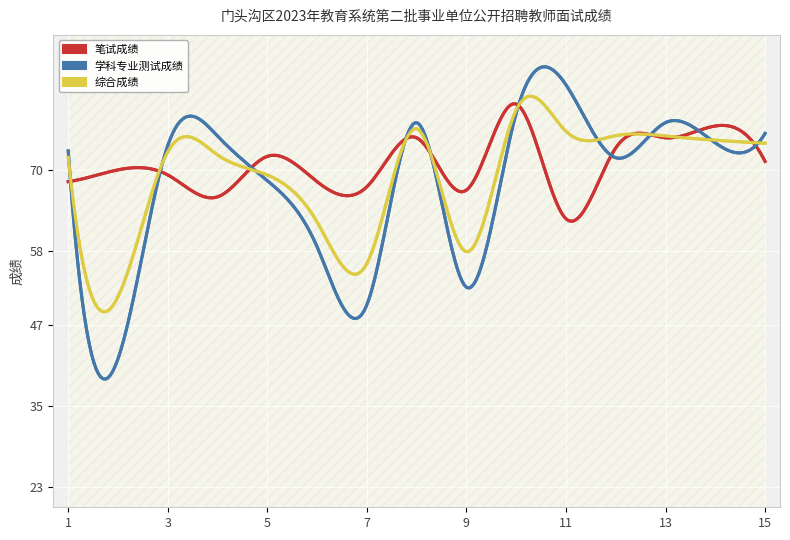

Which series has the largest total across all categories?

笔试成绩